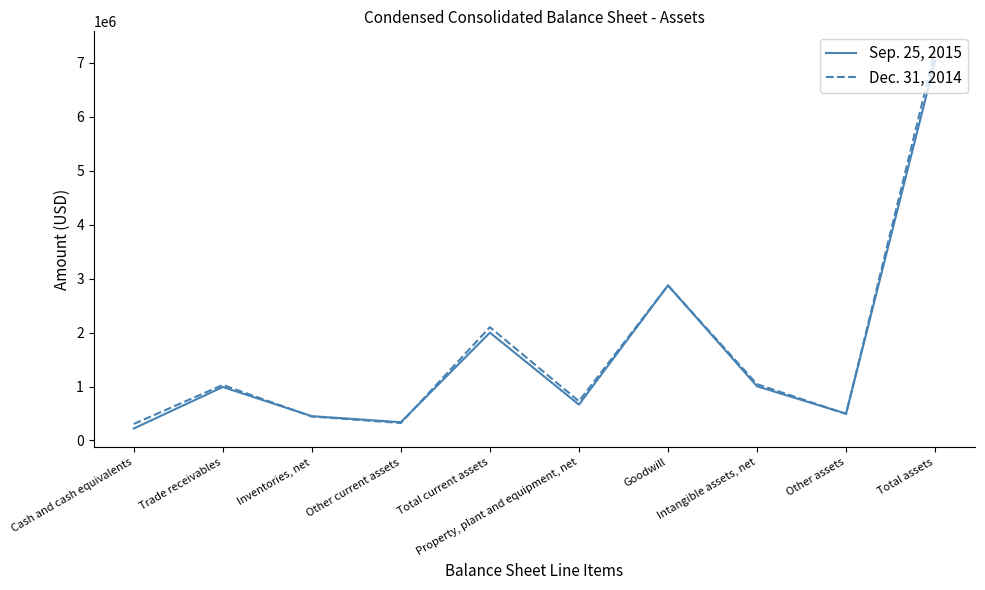

List the series in order of their peak value, highest first.

Dec. 31, 2014, Sep. 25, 2015